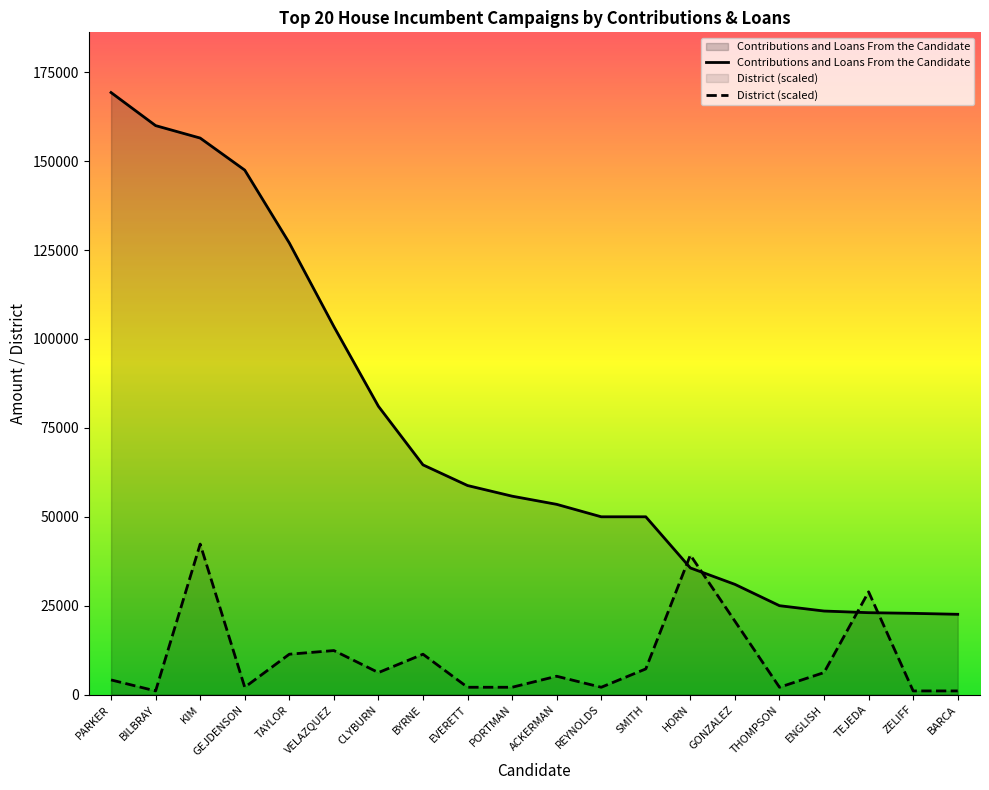

Which has a higher value, VELAZQUEZ or ENGLISH?

VELAZQUEZ